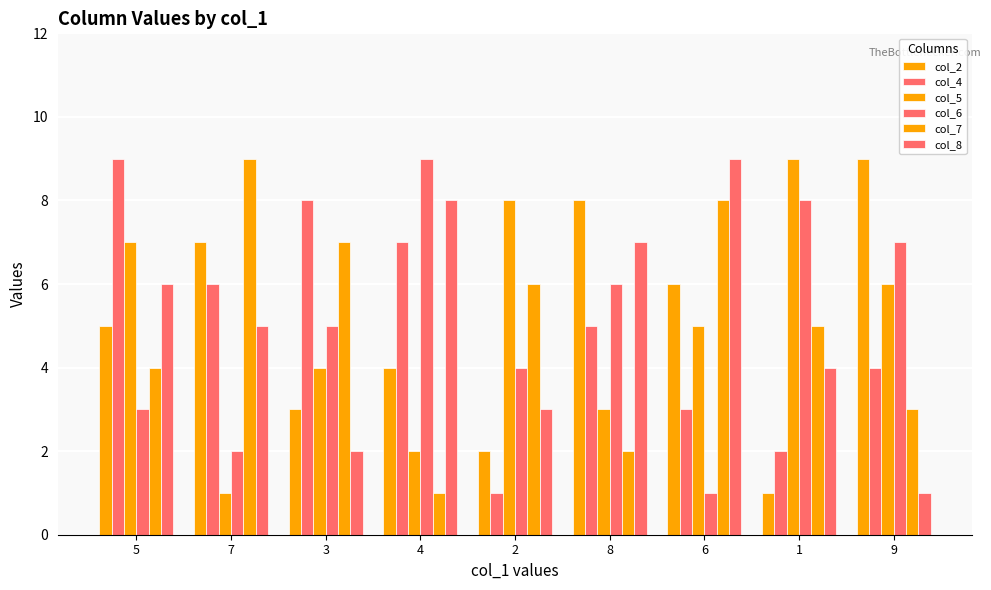

How many categories are shown in the chart?

9